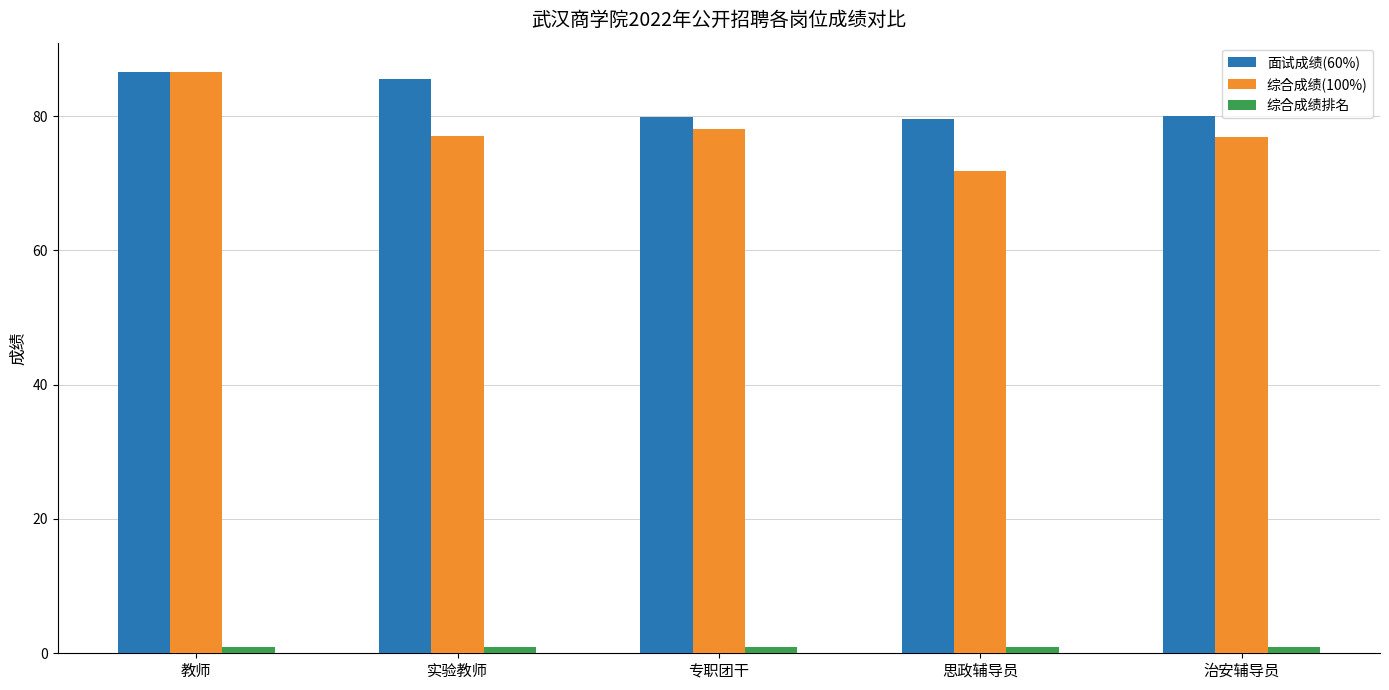

What are all the series names shown in the legend?

面试成绩(60%), 综合成绩(100%), 综合成绩排名